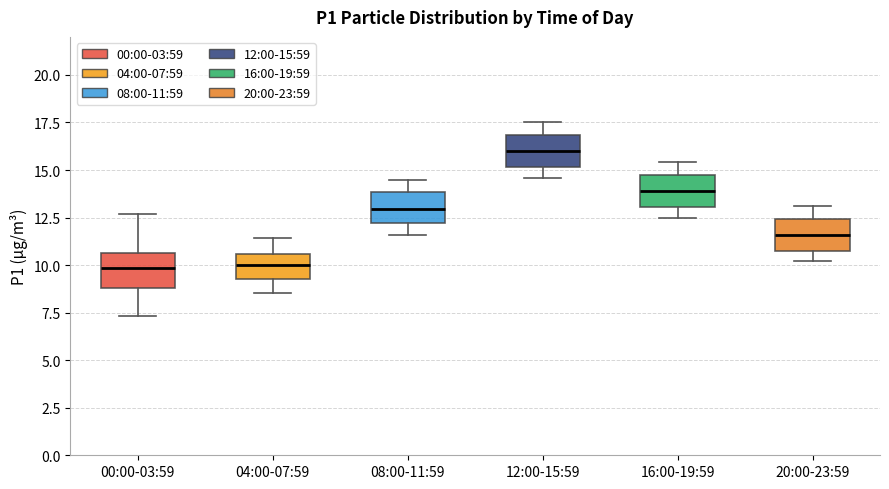

Reading left to right, read every box against the y-axis: the position of its median line, the range the box covers, and the ends of its whiskers. The values are not printed on the chart, so give them approximately, as read against the axis.

00:00-03:59: median 10.0, box 9.0 to 10.5, whiskers 7.5 to 12.5
04:00-07:59: median 10.0, box 9.5 to 10.5, whiskers 8.5 to 11.5
08:00-11:59: median 13.0, box 12.0 to 14.0, whiskers 11.5 to 14.5
12:00-15:59: median 16.0, box 15.0 to 17.0, whiskers 14.5 to 17.5
16:00-19:59: median 14.0, box 13.0 to 14.5, whiskers 12.5 to 15.5
20:00-23:59: median 11.5, box 10.5 to 12.5, whiskers 10.0 to 13.0